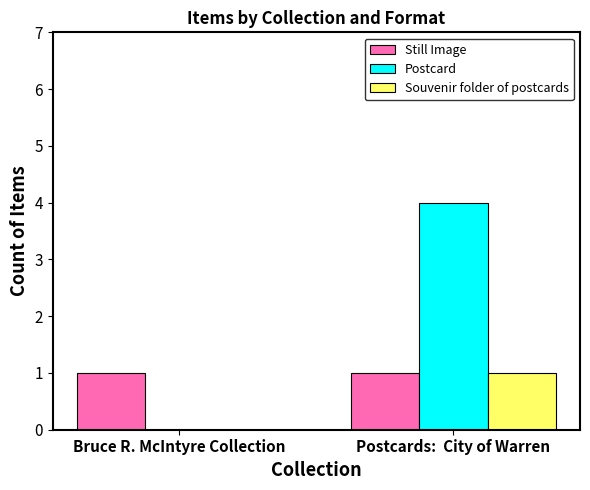

What are all the series names shown in the legend?

Still Image, Postcard, Souvenir folder of postcards